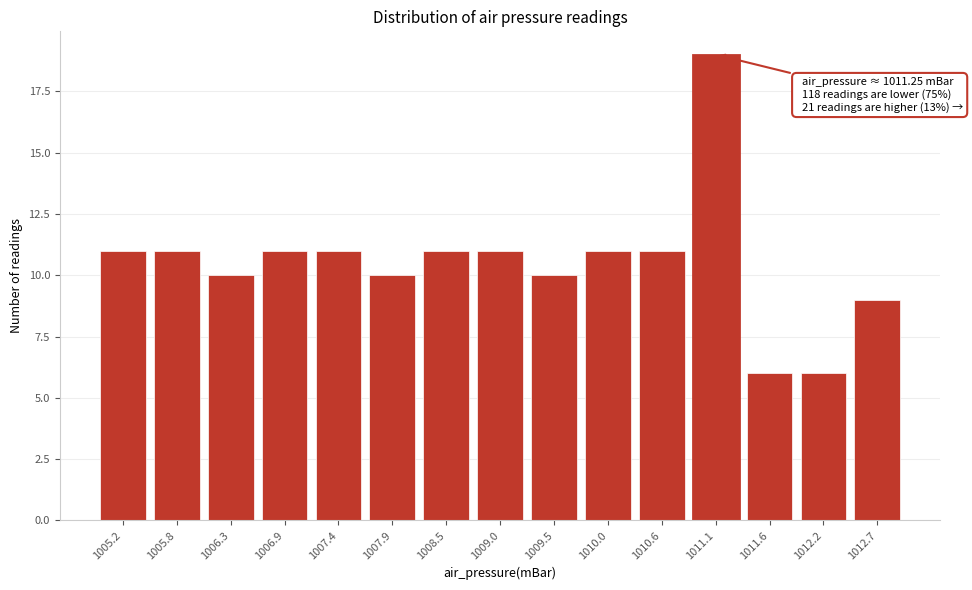

Reading right to left, extract all data points from this chart.

1012.7=9	1012.2=6	1011.6=6	1011.1=19	1010.6=11	1010.0=11	1009.5=10	1009.0=11	1008.5=11	1007.9=10	1007.4=11	1006.9=11	1006.3=10	1005.8=11	1005.2=11